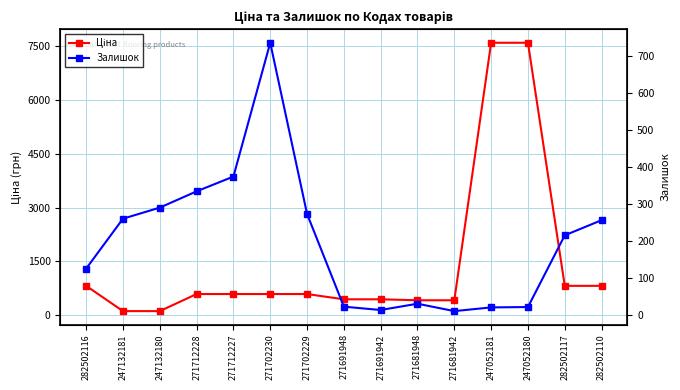

True or false: Ціна has a value of 622.1 at 271691948.

False